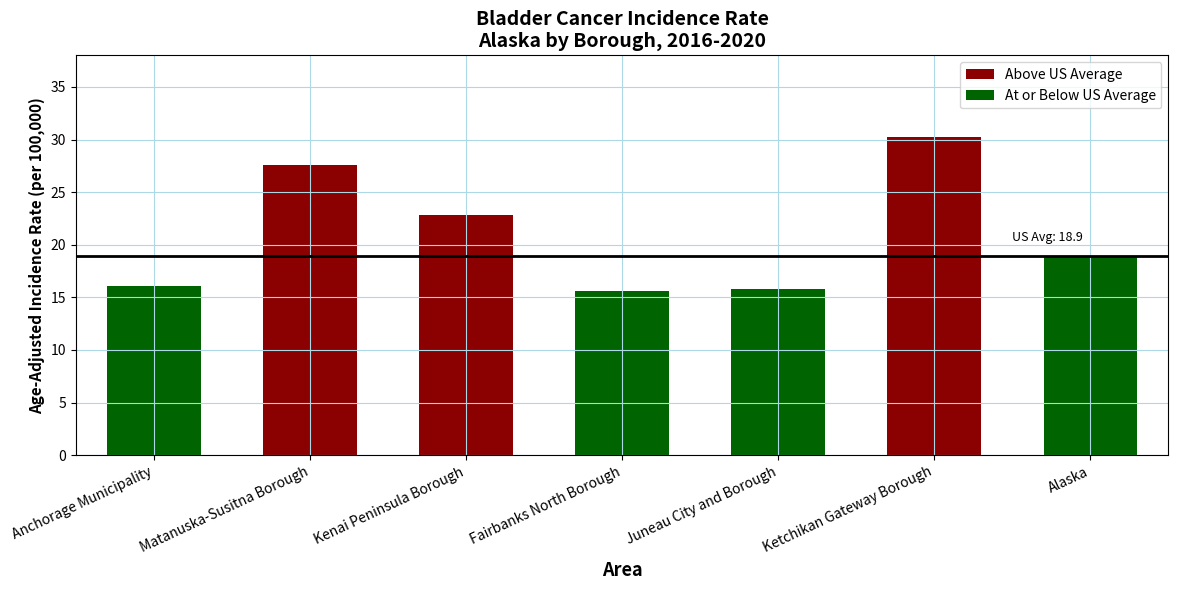

What is the sum of the values at Fairbanks North Borough and Kenai Peninsula Borough?

38.4